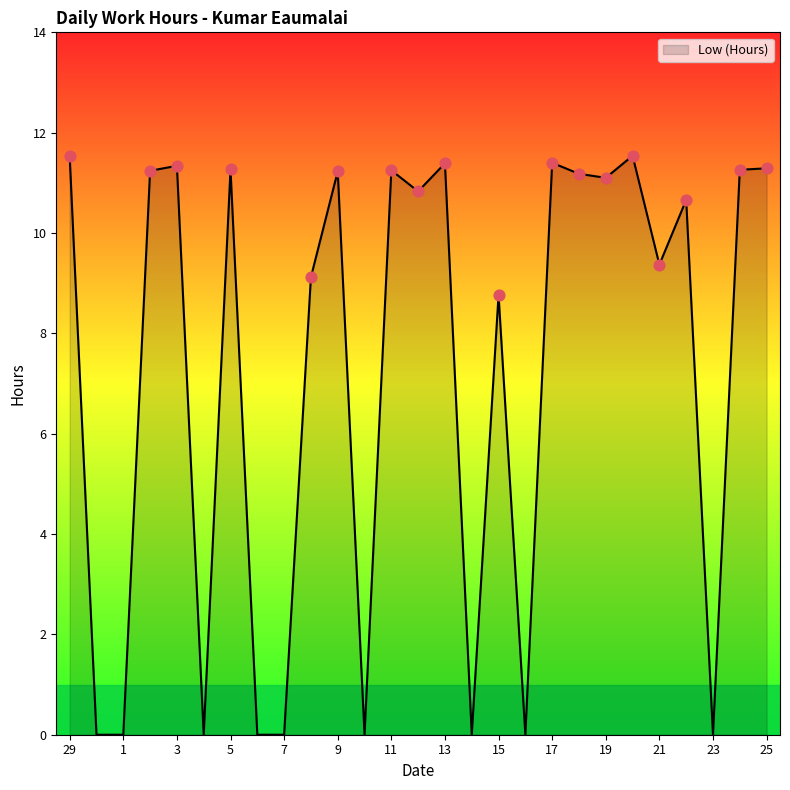

What is the maximum value shown in the chart?

11.5